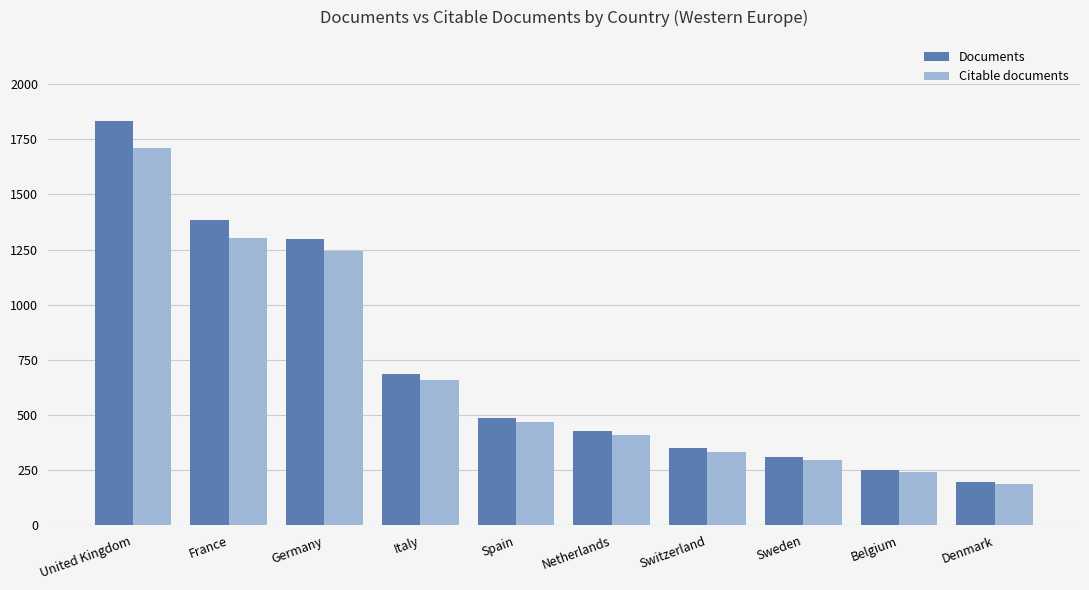

Where does the Documents series first go above 488?

United Kingdom